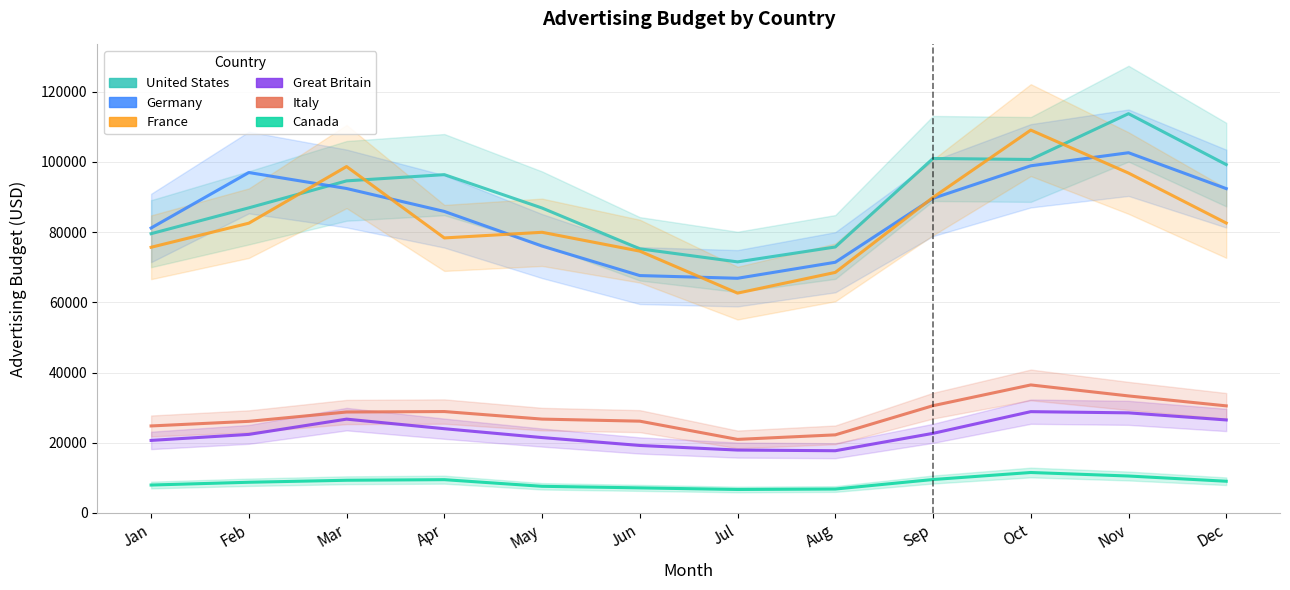

What is the difference between the second highest and second lowest values in the France series?

30150